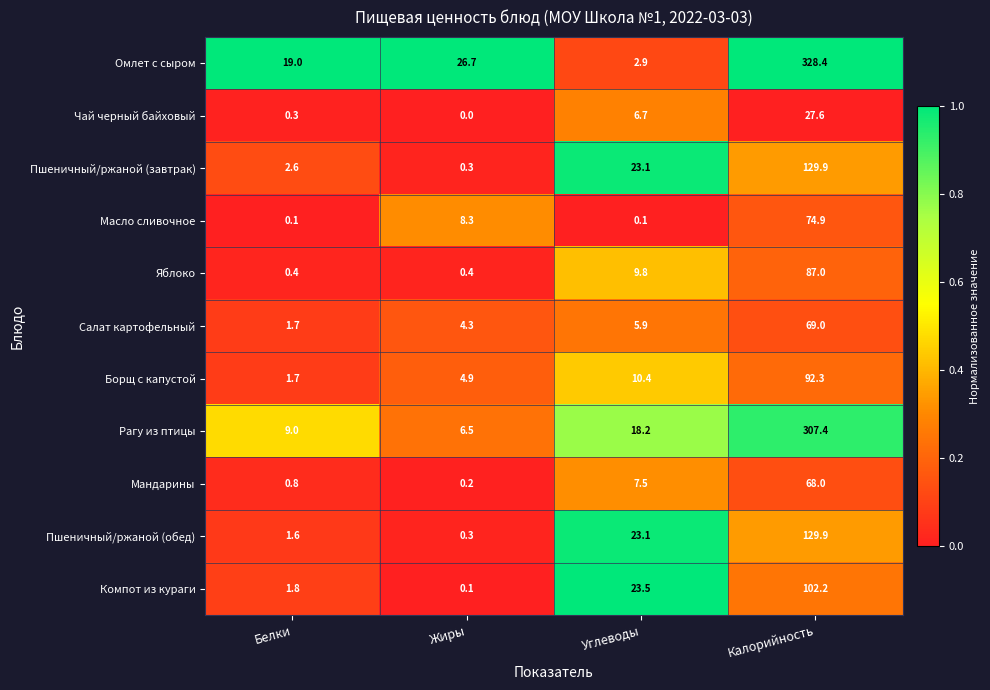

Which category has the highest value in the Рагу из птицы series?

Калорийность